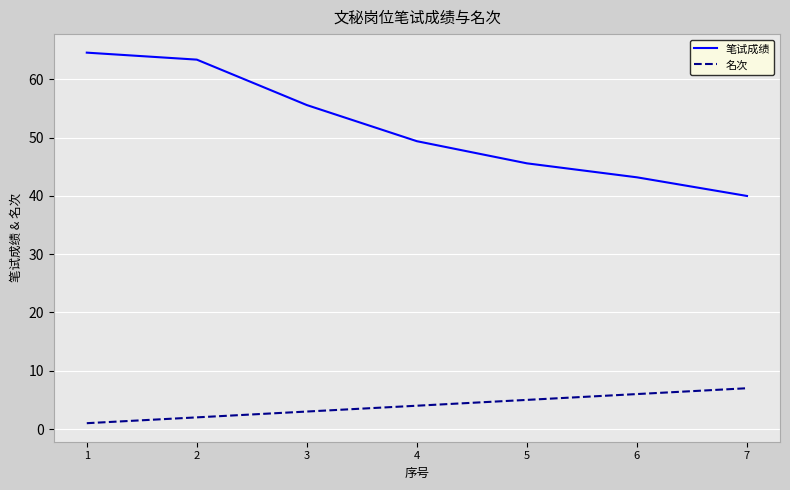

Reading left to right, transcribe all the data shown in this chart.

笔试成绩: 1=64.6	2=63.4	3=55.6	4=49.4	5=45.6	6=43.2	7=40.0
名次: 1=1.0	2=2.0	3=3.0	4=4.0	5=5.0	6=6.0	7=7.0